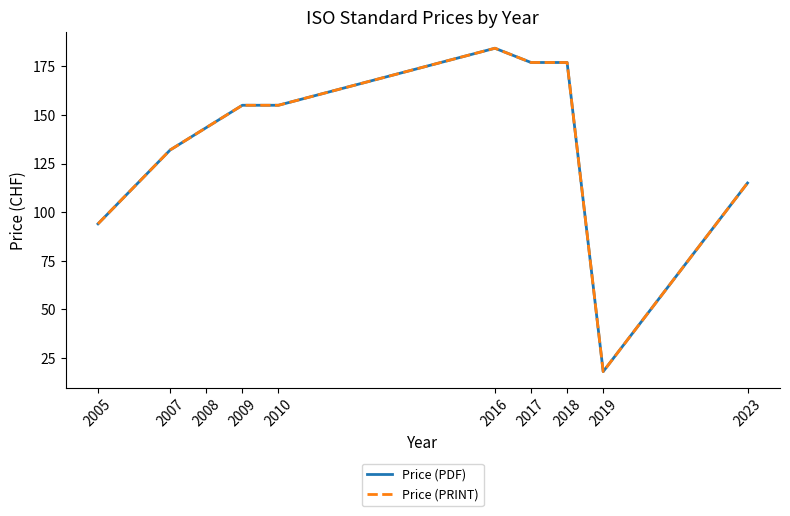

Reading left to right, list all the values displayed in this chart.

Price (PDF): 2005=94.0	2007=132.0	2008=143.5	2009=155.0	2010=155.0	2016=184.3	2017=177.0	2018=177.0	2019=18.0	2023=115.0
Price (PRINT): 2005=94.0	2007=132.0	2008=143.5	2009=155.0	2010=155.0	2016=184.3	2017=177.0	2018=177.0	2019=18.0	2023=115.0